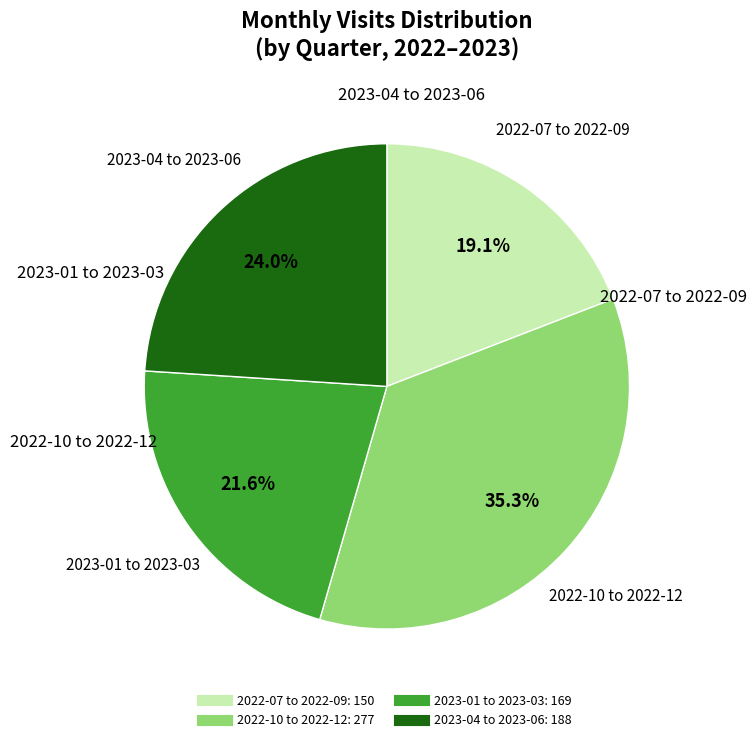

To the nearest percent, what is the difference between the largest and smallest slice percentages?

16%